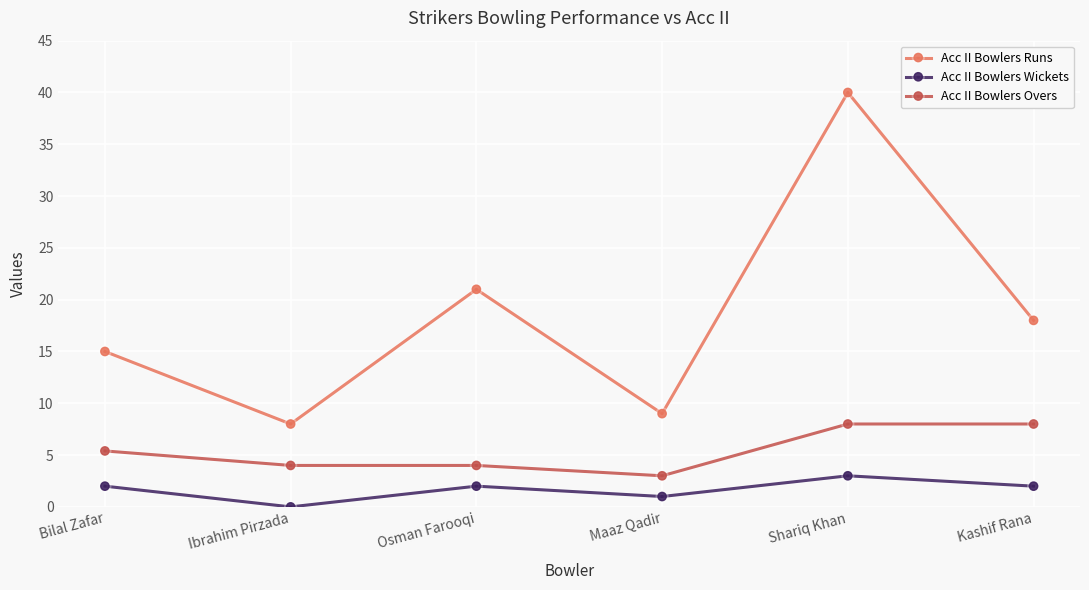

At how many categories does at least one series exceed 13?

4